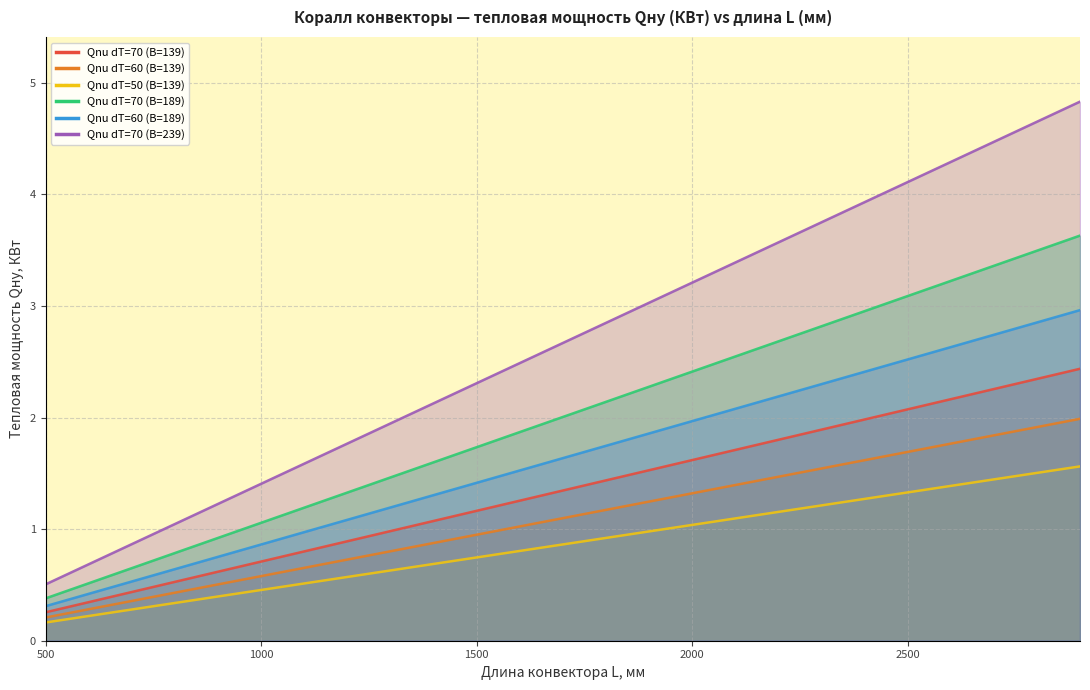

Reading right to left, transcribe all the data shown in this chart.

Qnu dT=70 (B=139): 2.4	2.3	2.3	2.2	2.1	2.0	1.9	1.8	1.7	1.6	1.5	1.4	1.3	1.3	1.2	1.1	1.0	0.9	0.8	0.7	0.6	0.5	0.4	0.3	0.3
Qnu dT=60 (B=139): 2.0	1.9	1.8	1.8	1.7	1.6	1.5	1.5	1.4	1.3	1.2	1.2	1.1	1.0	0.9	0.9	0.8	0.7	0.7	0.6	0.5	0.4	0.4	0.3	0.2
Qnu dT=50 (B=139): 1.6	1.5	1.4	1.4	1.3	1.3	1.2	1.2	1.1	1.0	1.0	0.9	0.9	0.8	0.7	0.7	0.6	0.6	0.5	0.5	0.4	0.3	0.3	0.2	0.2
Qnu dT=70 (B=189): 3.6	3.5	3.4	3.2	3.1	3.0	2.8	2.7	2.5	2.4	2.3	2.1	2.0	1.9	1.7	1.6	1.5	1.3	1.2	1.1	0.9	0.8	0.7	0.5	0.4
Qnu dT=60 (B=189): 3.0	2.9	2.7	2.6	2.5	2.4	2.3	2.2	2.1	2.0	1.9	1.7	1.6	1.5	1.4	1.3	1.2	1.1	1.0	0.9	0.8	0.6	0.5	0.4	0.3
Qnu dT=70 (B=239): 4.8	4.7	4.5	4.3	4.1	3.9	3.7	3.6	3.4	3.2	3.0	2.8	2.7	2.5	2.3	2.1	1.9	1.8	1.6	1.4	1.2	1.0	0.9	0.7	0.5